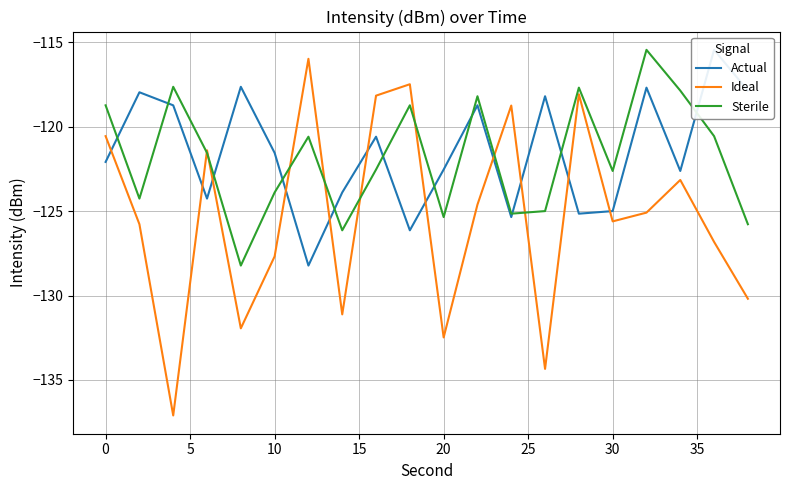

Is this an area chart (filled region under the line)?

No